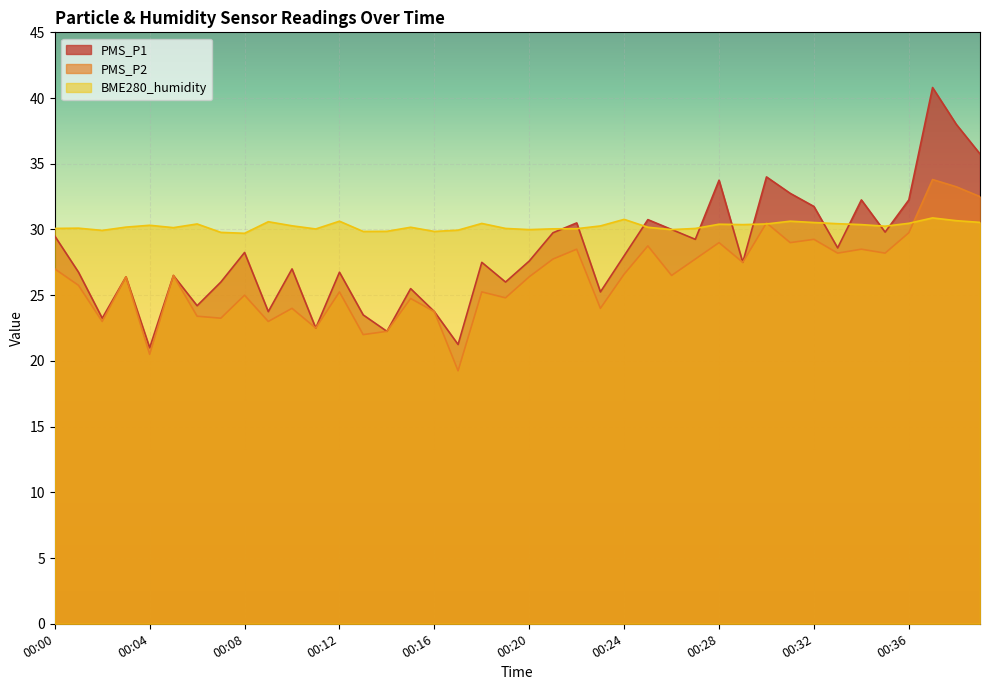

Which series ends up on top after the final intersection of PMS_P2 and BME280_humidity?

PMS_P2